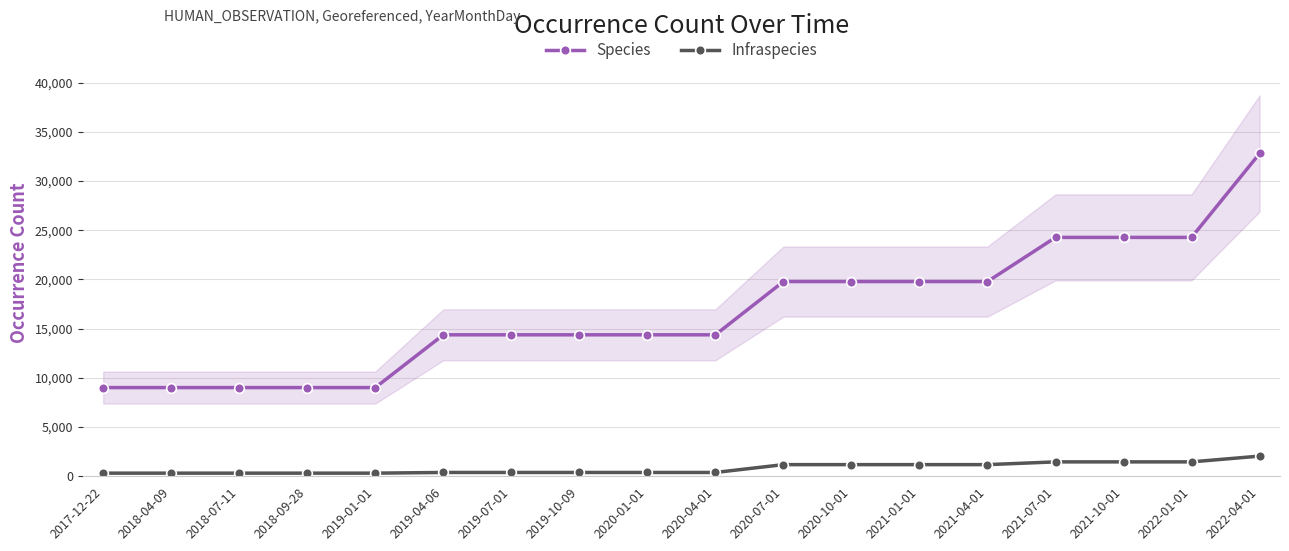

How many lines are shown in the chart?

2